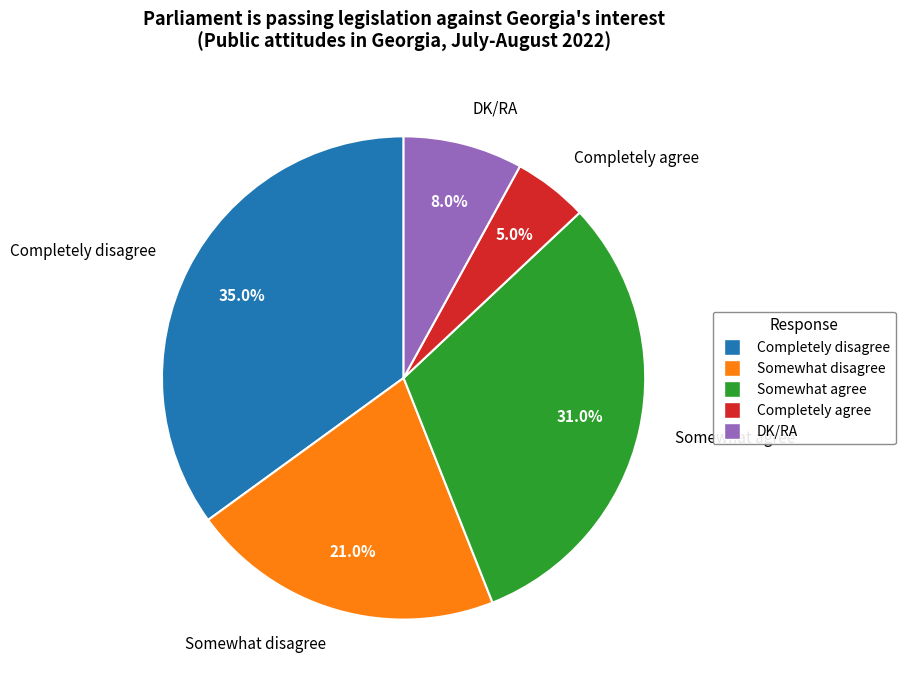

Count the number of slices in the pie.

5